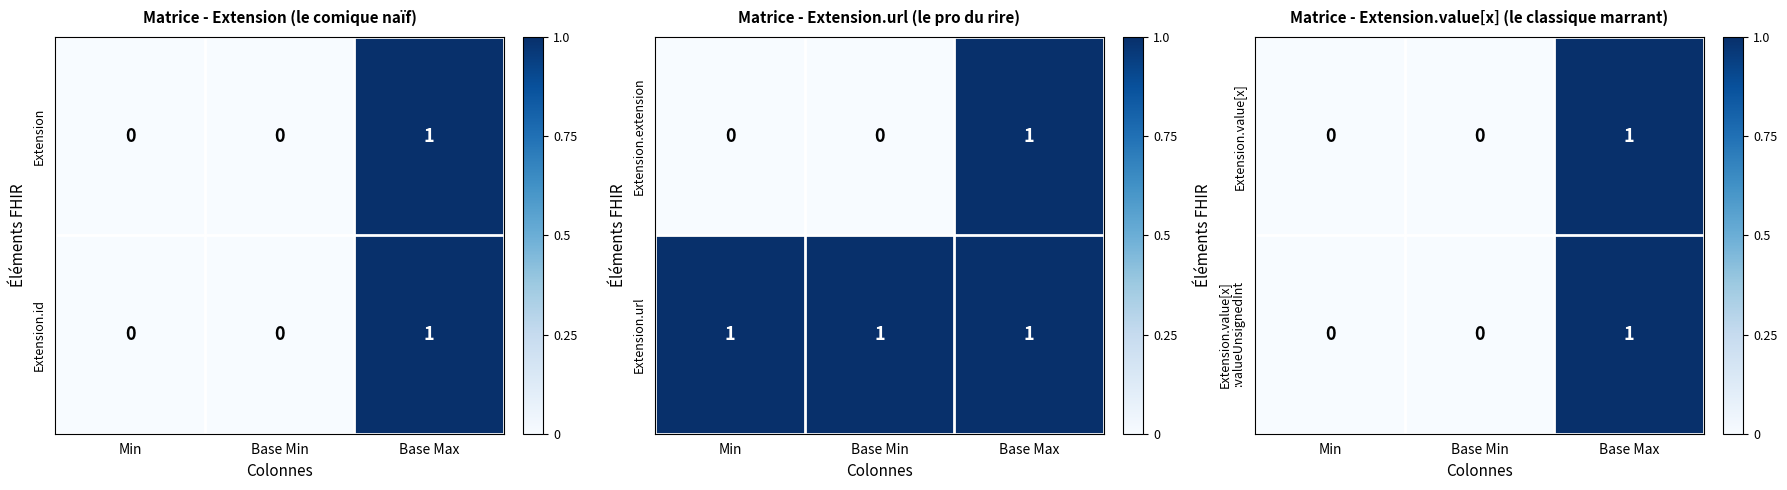

The value of Extension.value[x] at Base Min is 0. True or false?

True